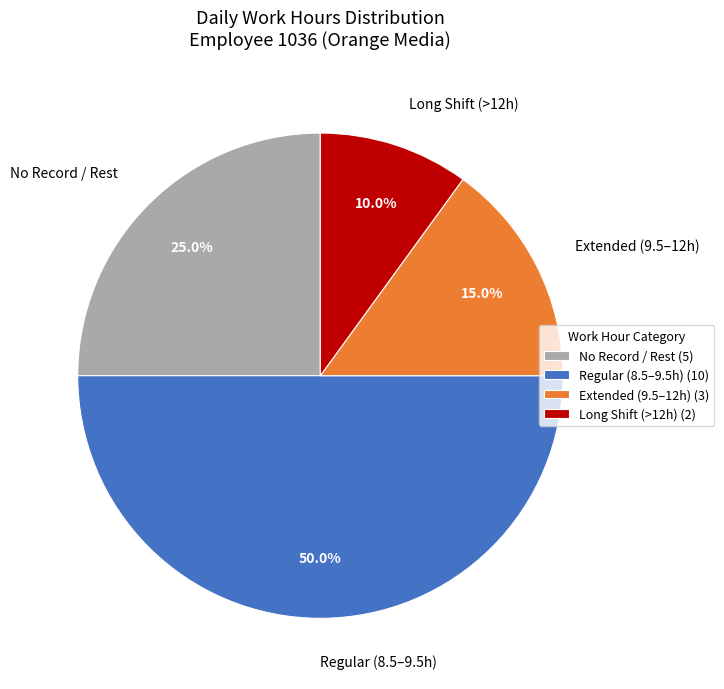

How much of the chart is everything except Regular (8.5–9.5h)?

50.0%